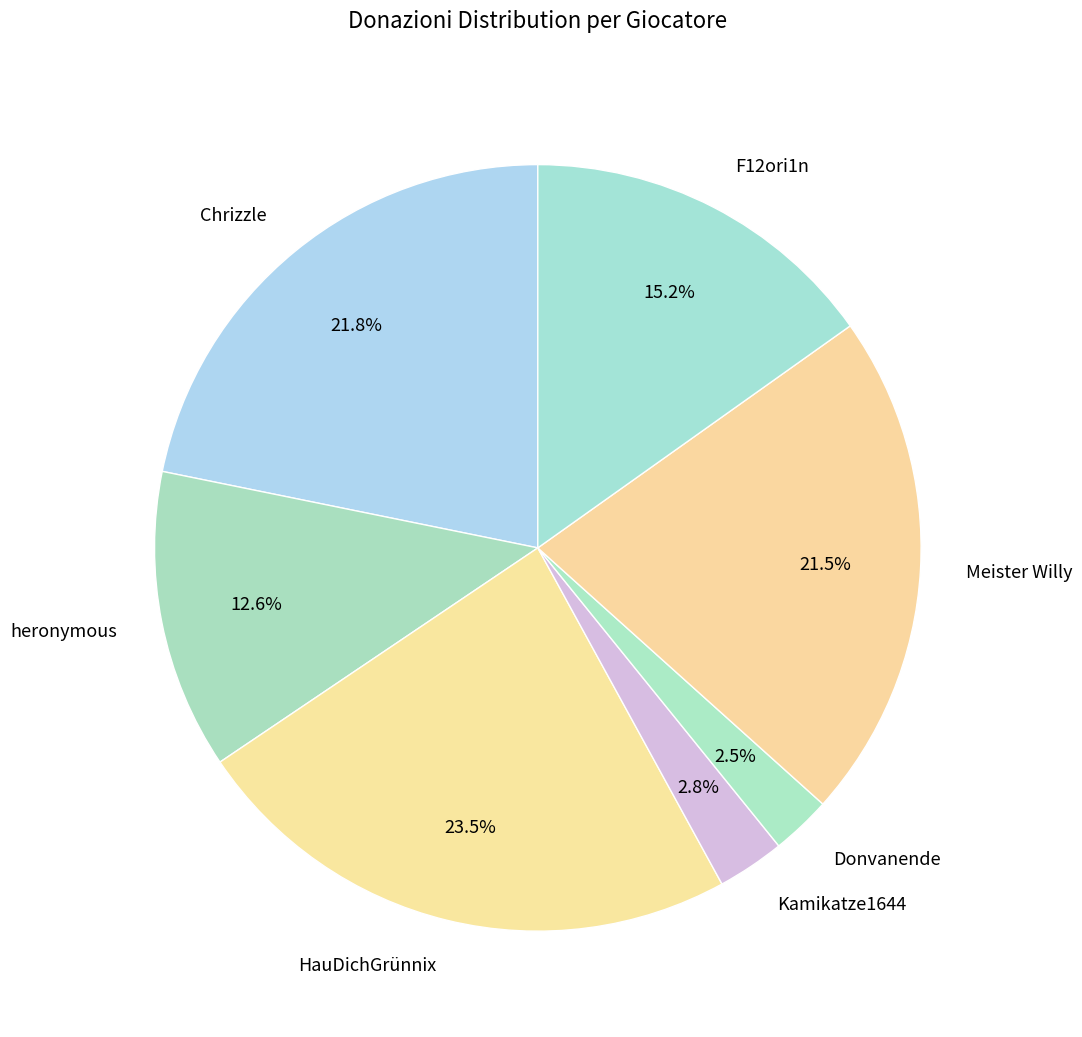

What percentage is NOT represented by F12ori1n?

84.8%